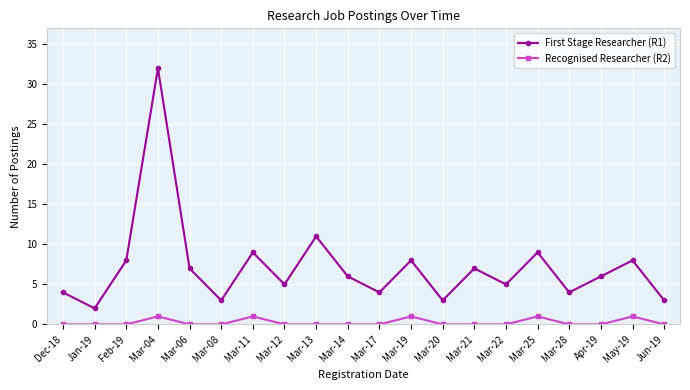

How many interior local valleys does the First Stage Researcher (R1) series have?

7